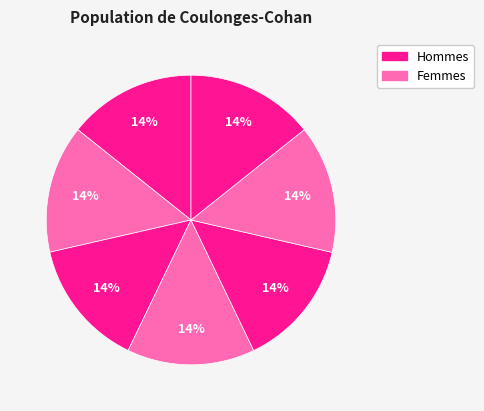

Count the number of slices in the pie.

7